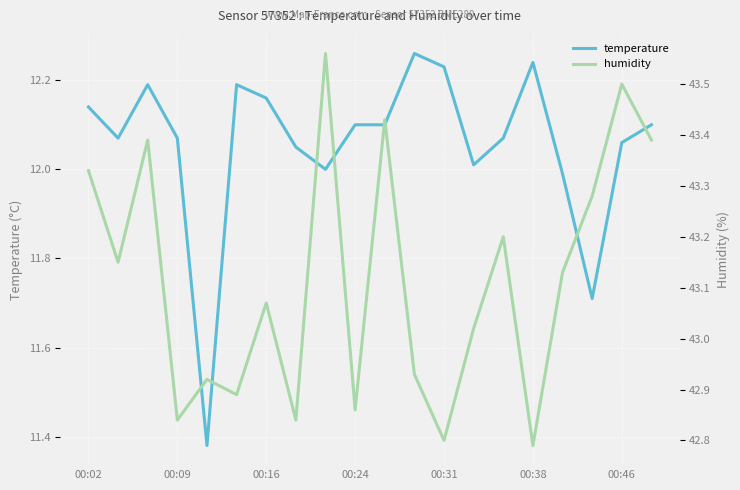

What is the value of the temperature point at the 5th from the left?

11.4